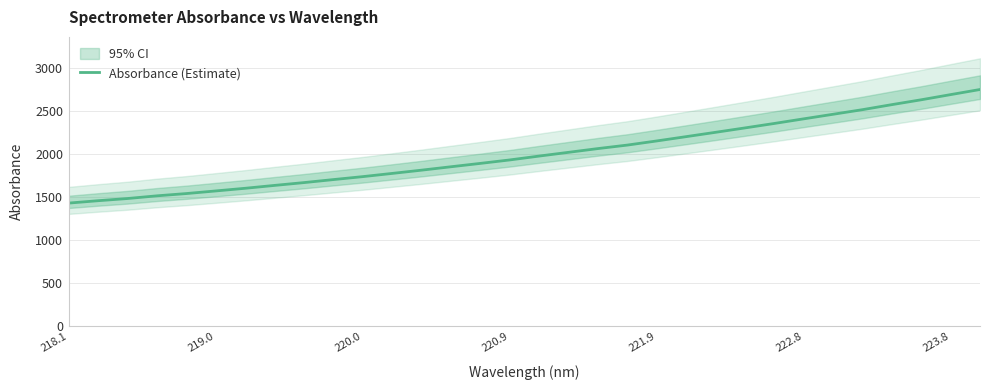

What is the lowest value of the Absorbance (Estimate) series?

1429.7